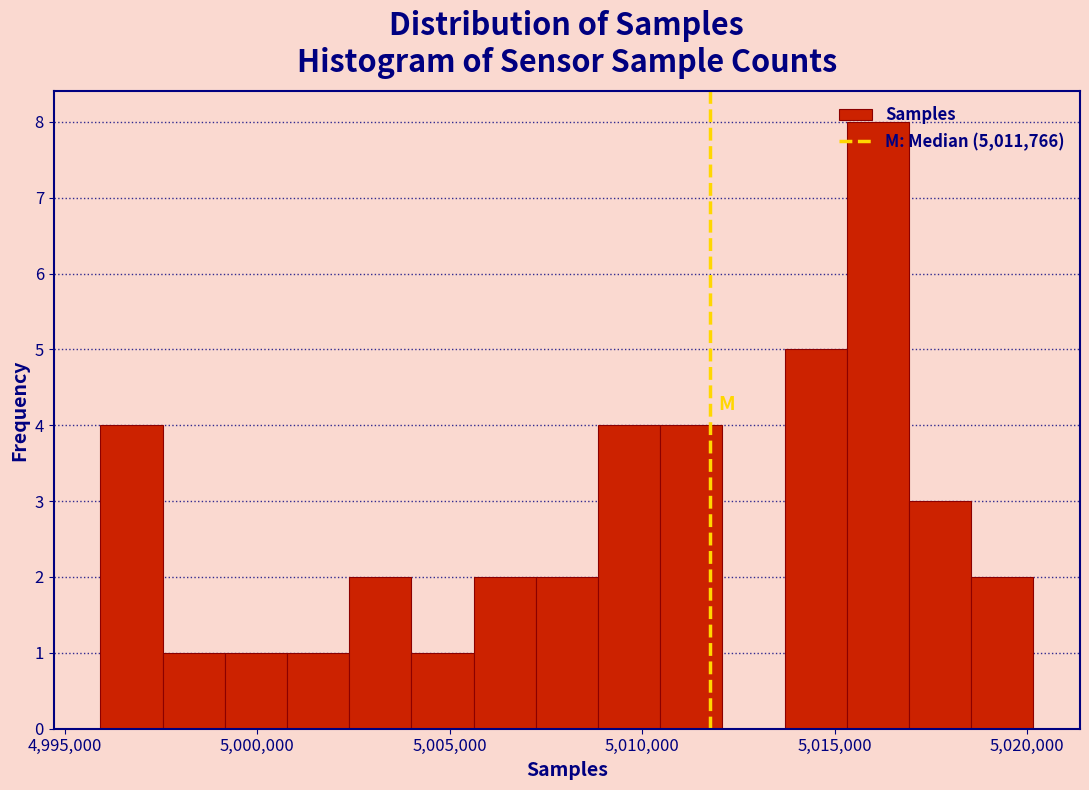

Read against the x-axis, roughly where is the centre of the tallest bar?

5016000